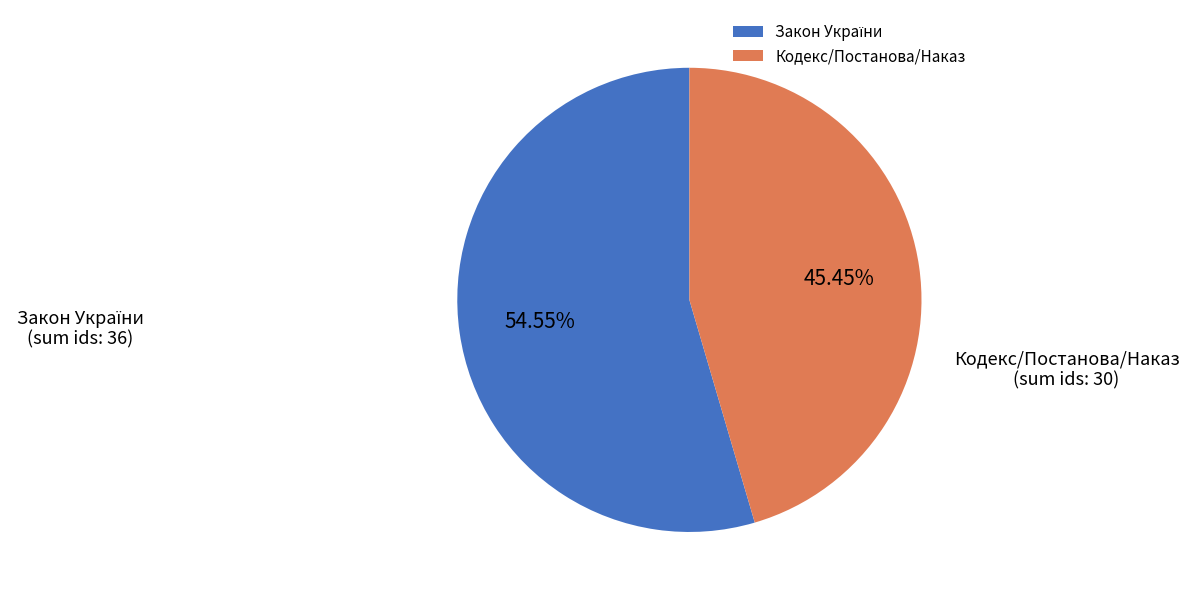

What is the smallest slice in the pie chart?

Кодекс/Постанова/Наказ